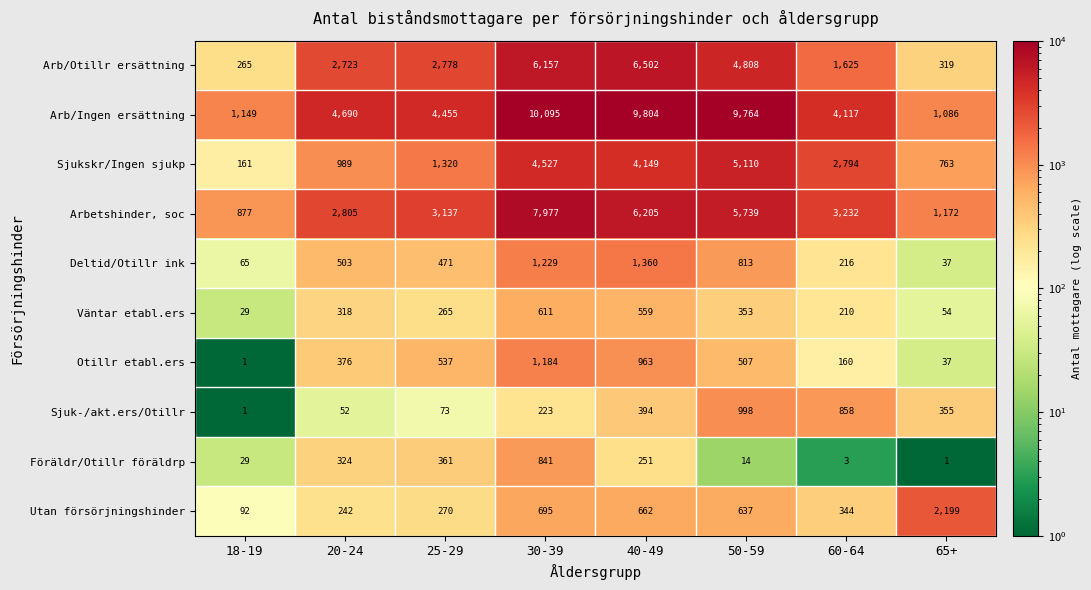

Which series changed the most between 20-24 and 30-39?

Arb/Ingen ersättning